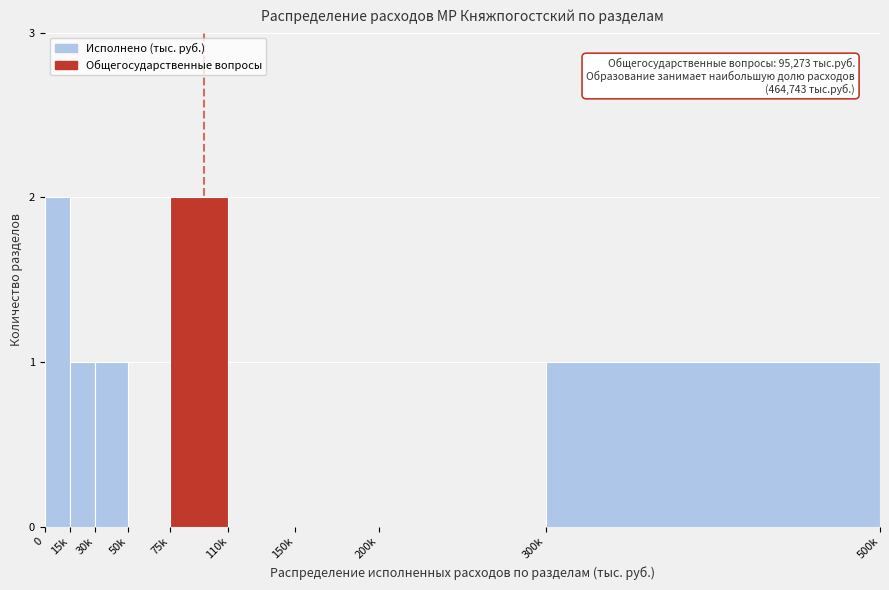

Reading right to left, what are all the values shown in this chart?

300k=1	200k=0	150k=0	110k=0	75k=2	50k=0	30k=1	15k=1	0=2